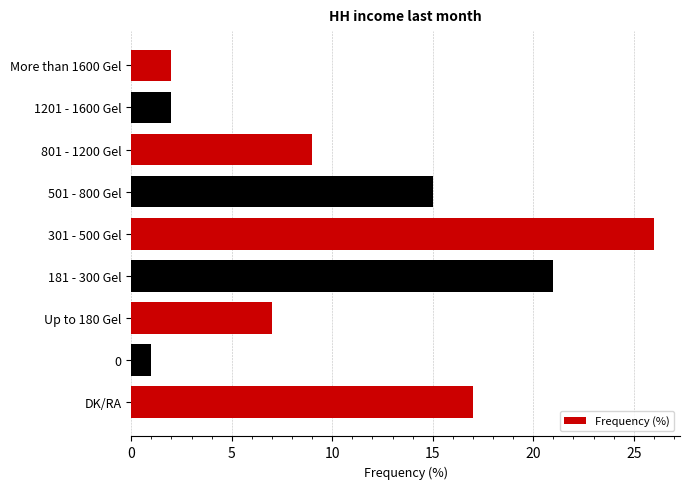

What is the difference between the maximum and minimum values?

25